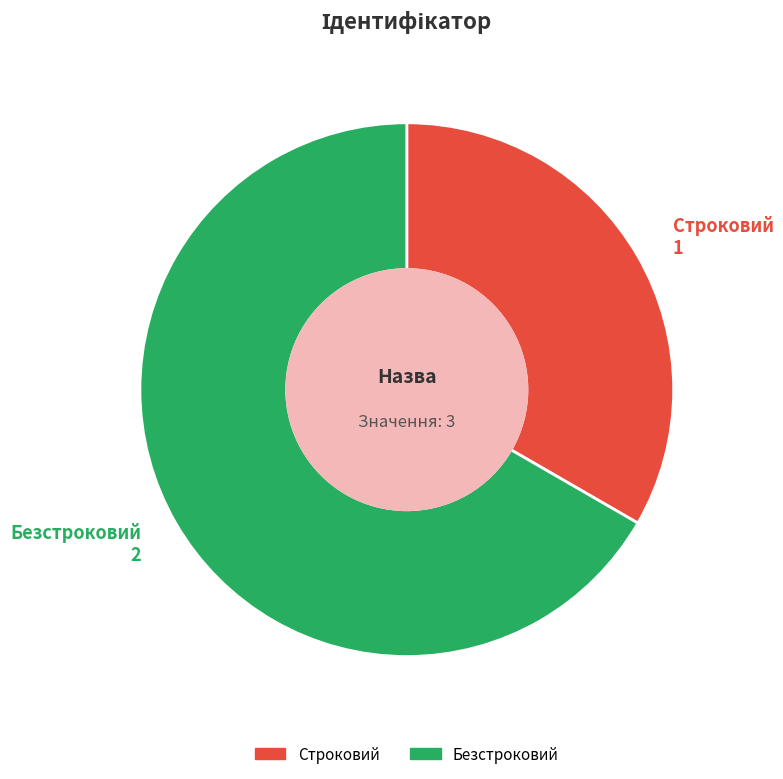

What is the majority slice?

Безстроковий